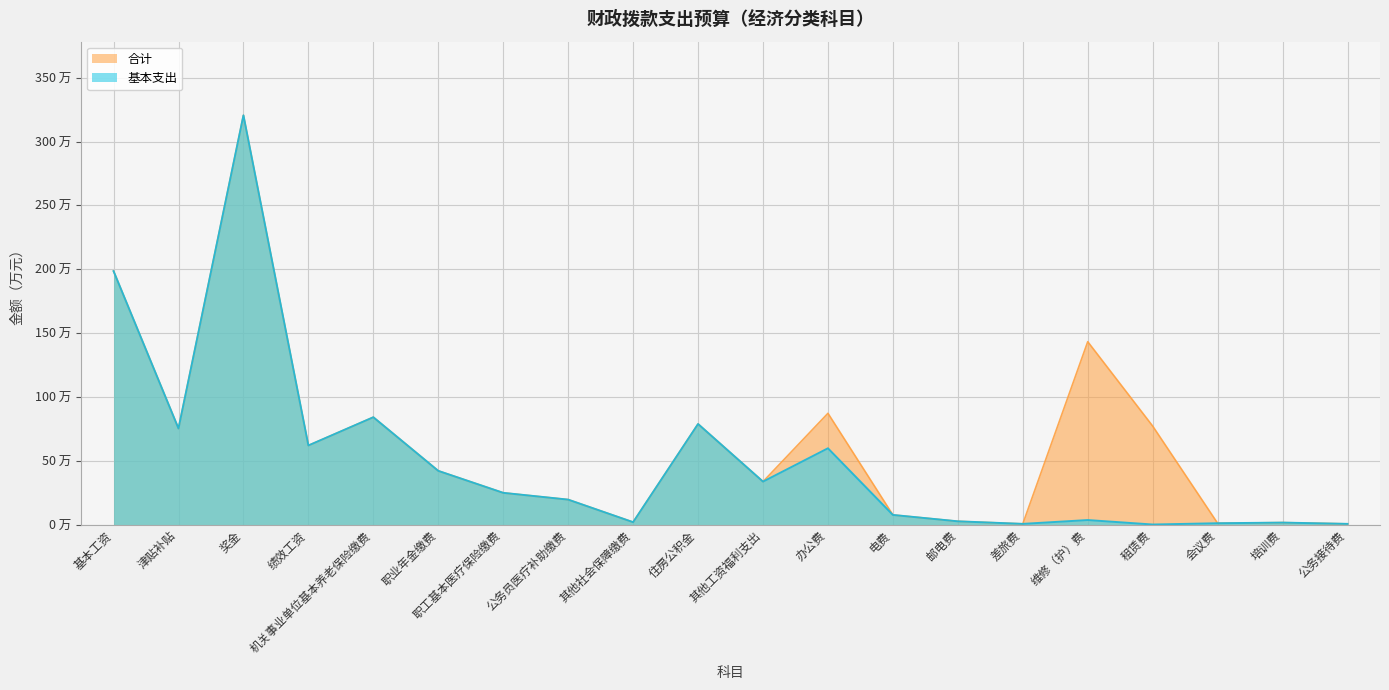

What is the difference between the 基本支出 values at 机关事业单位基本养老保险缴费 and 差旅费?

83.5